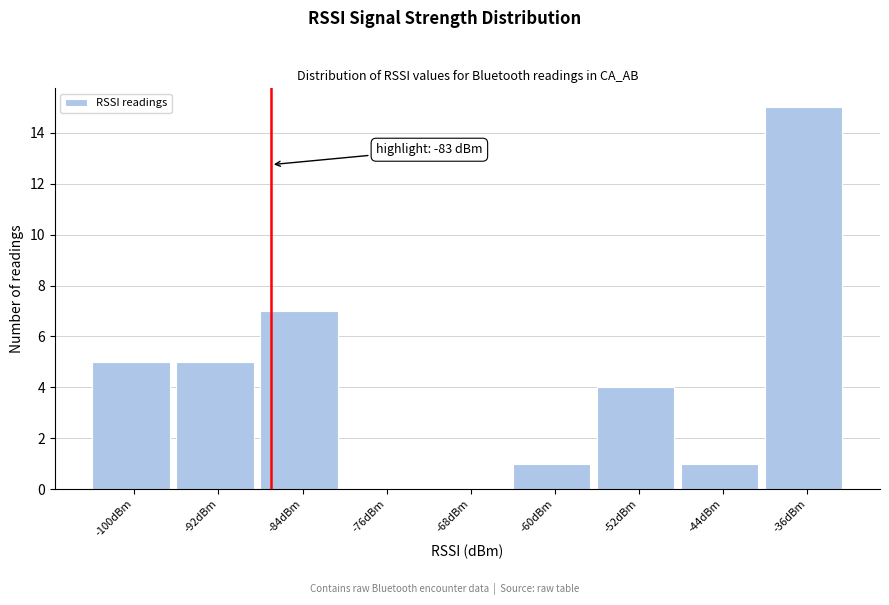

Reading left to right, extract all data points from this chart.

-100dBm=5	-92dBm=5	-84dBm=7	-76dBm=0	-68dBm=0	-60dBm=1	-52dBm=4	-44dBm=1	-36dBm=15